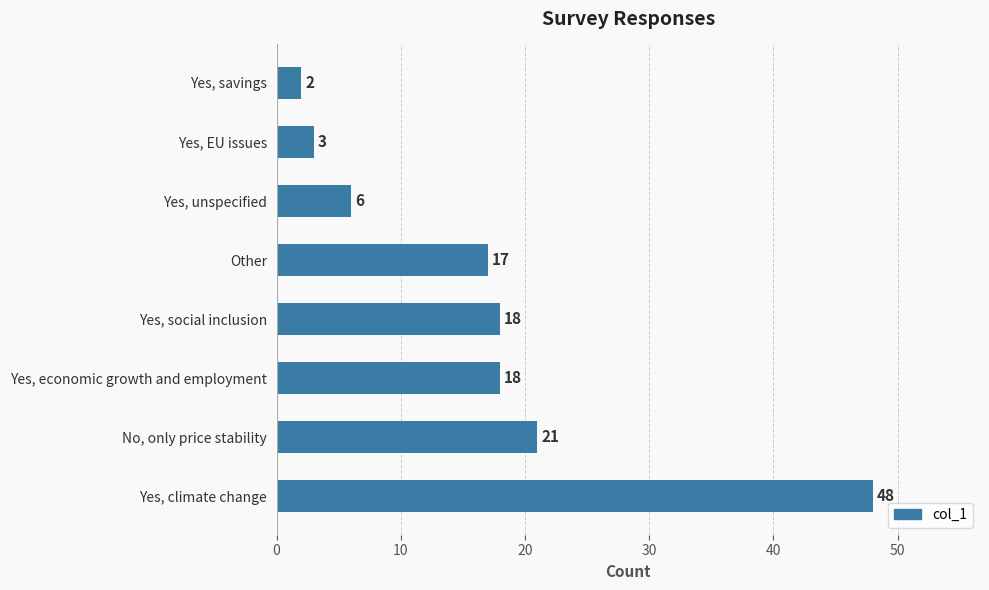

True or false: the data shows 37 at No, only price stability.

False